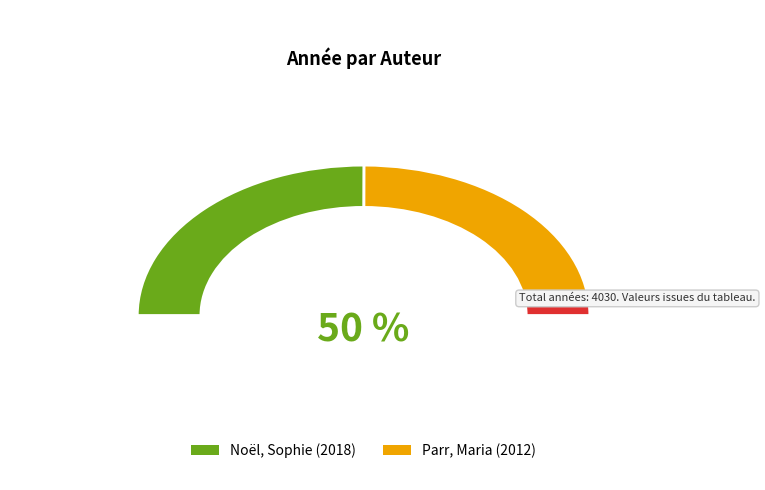

How many segments does this pie chart have?

2